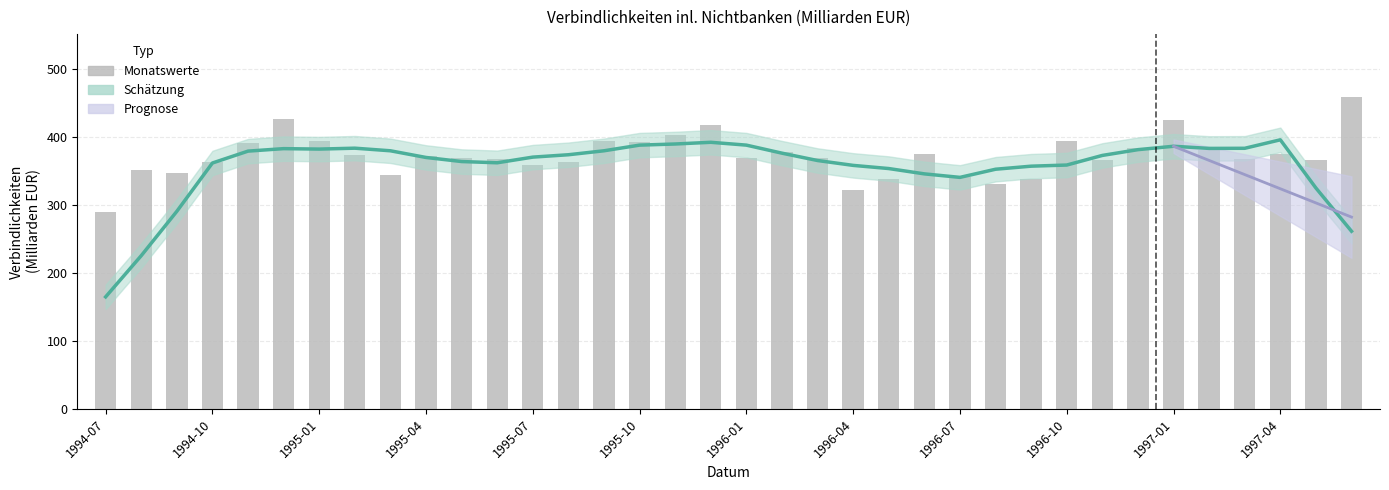

Between 1995-12 and 1994-09, which is larger?

1995-12